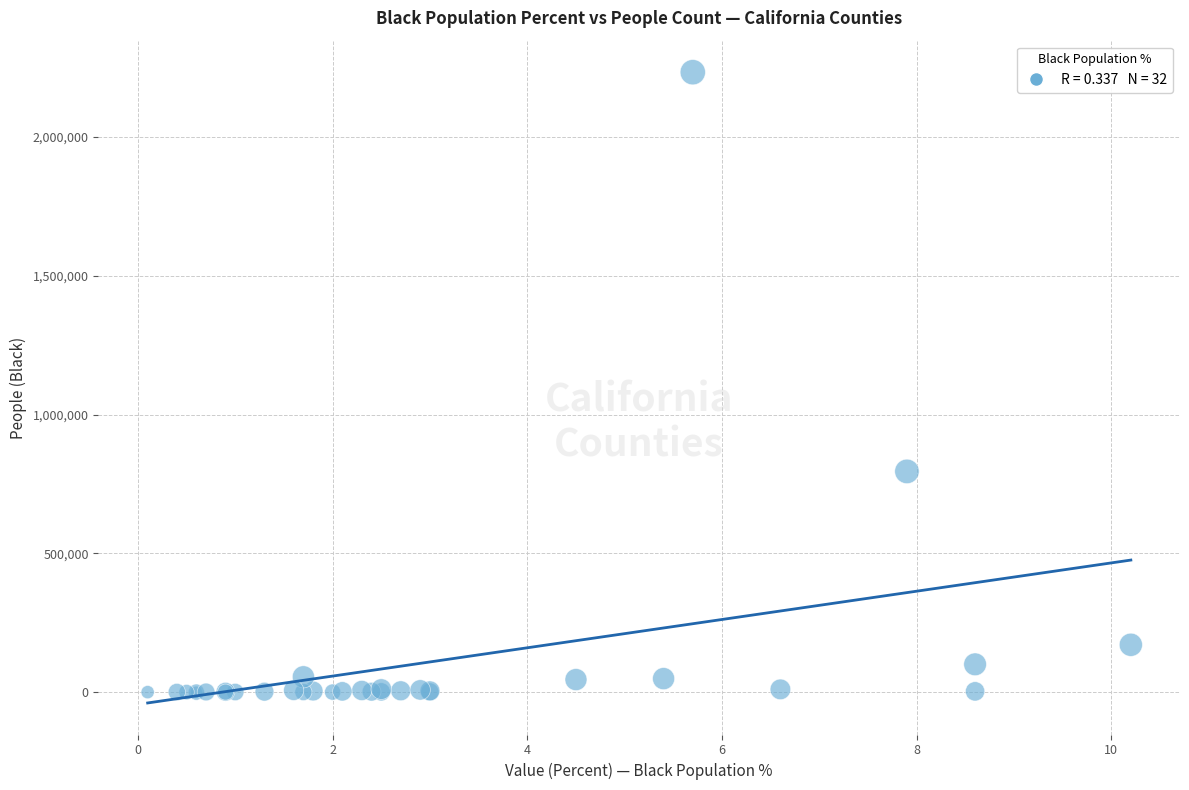

What Y value in the scatter plot is closest to 1116633?

795213